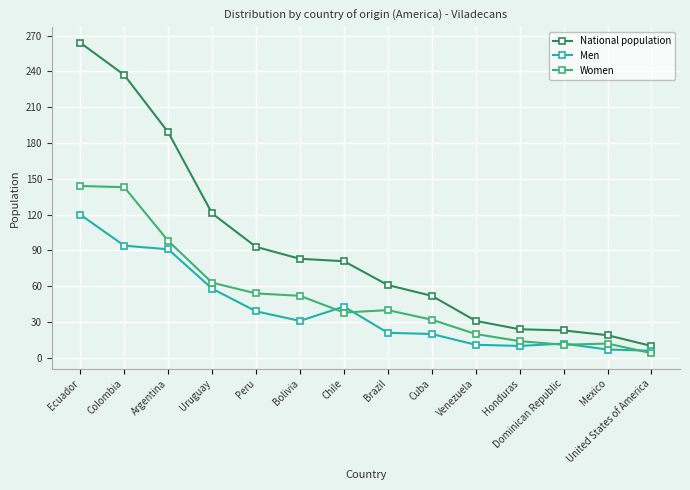

Which series has the largest total across all categories?

National population